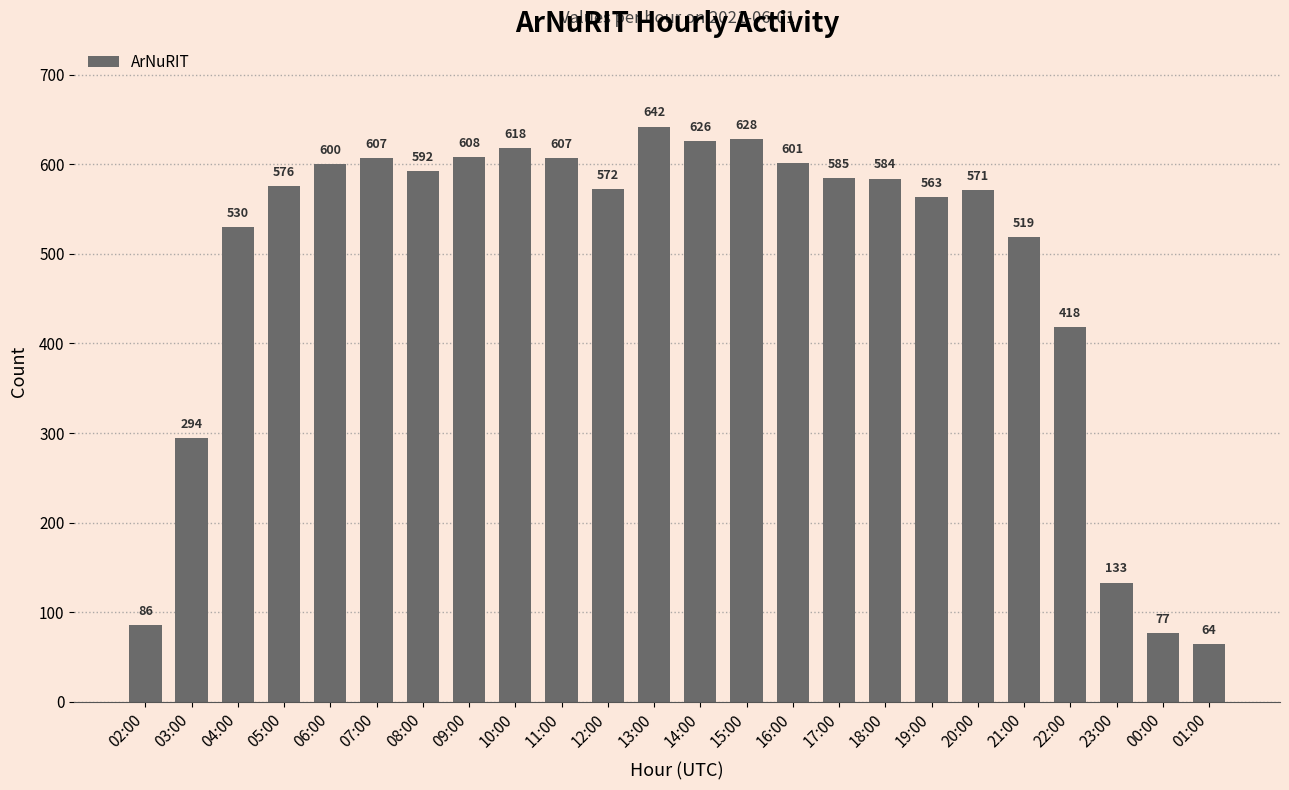

Which category has the lowest value across all series?

01:00